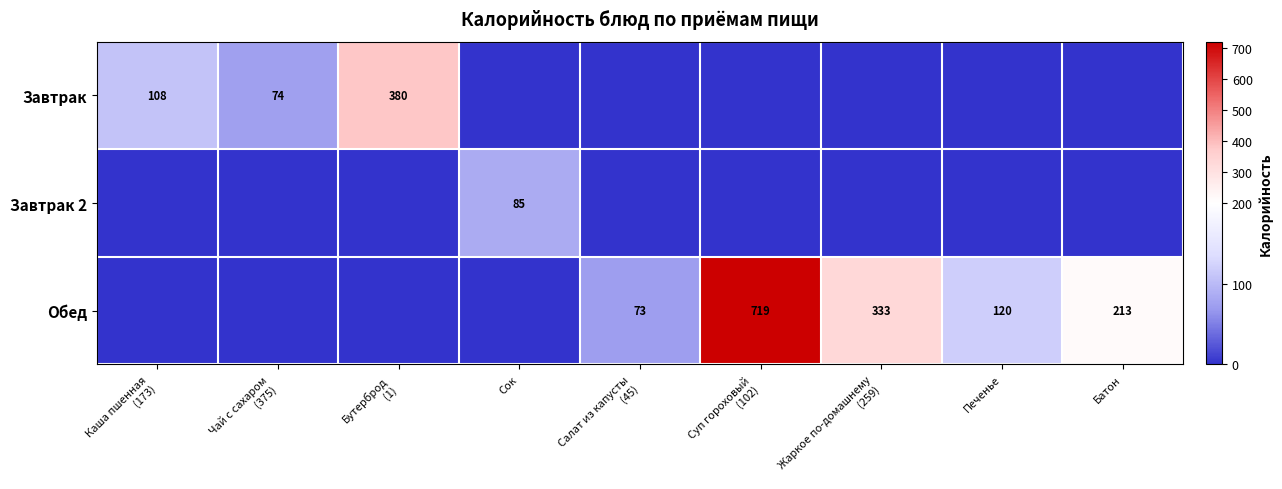

True or false: Обед has a value of 213 at Батон.

True